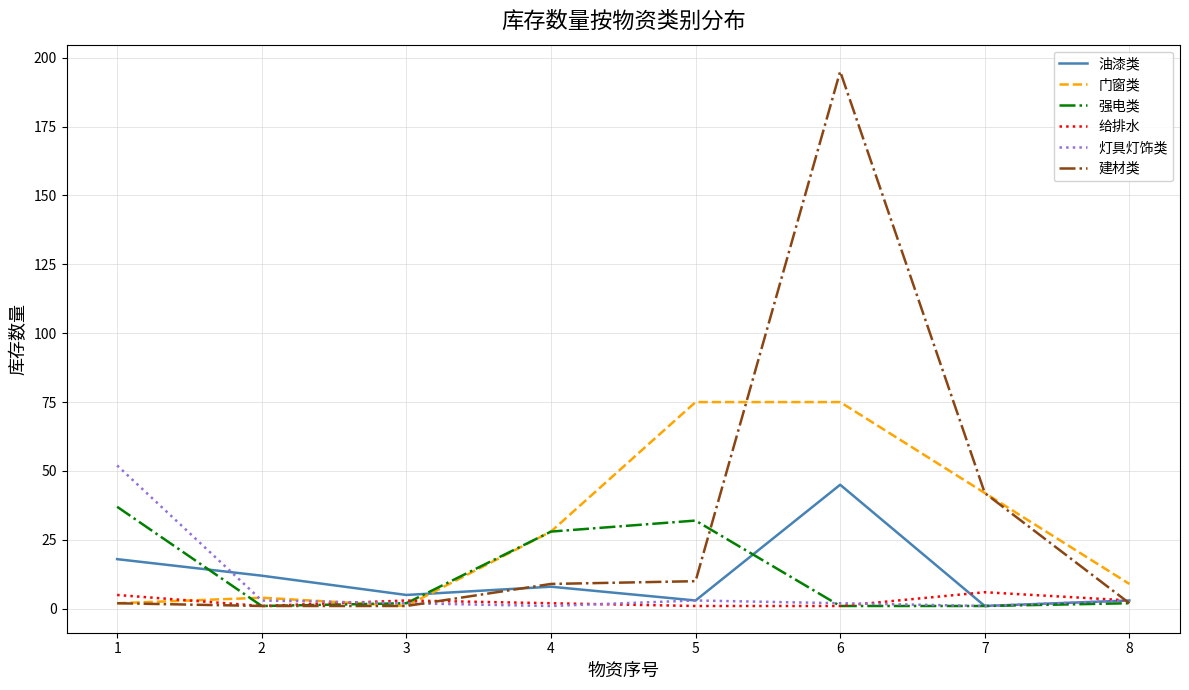

True or false: 建材类 and 灯具灯饰类 cross at least once.

True